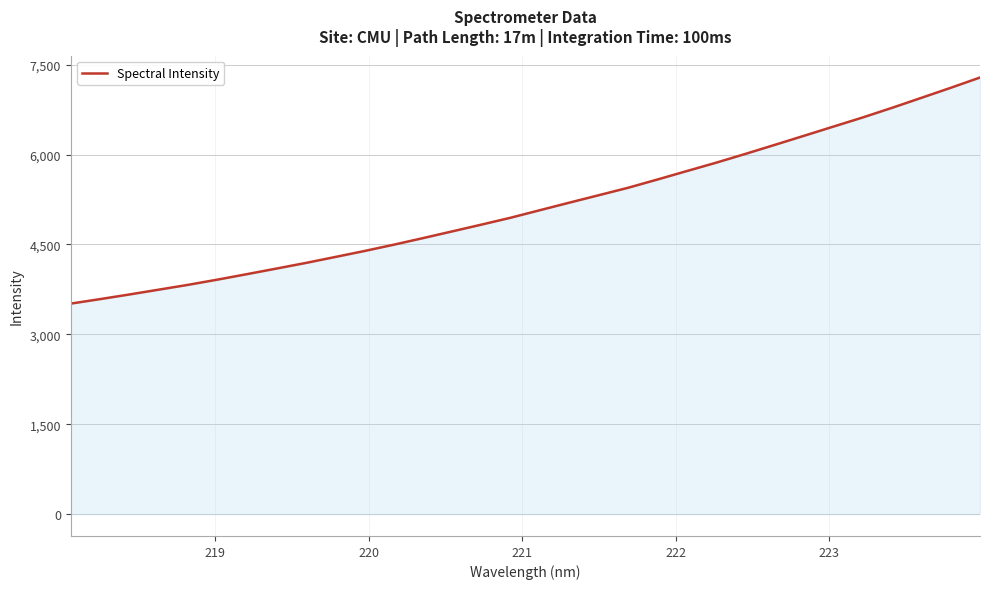

What is the greatest value displayed?

7285.3